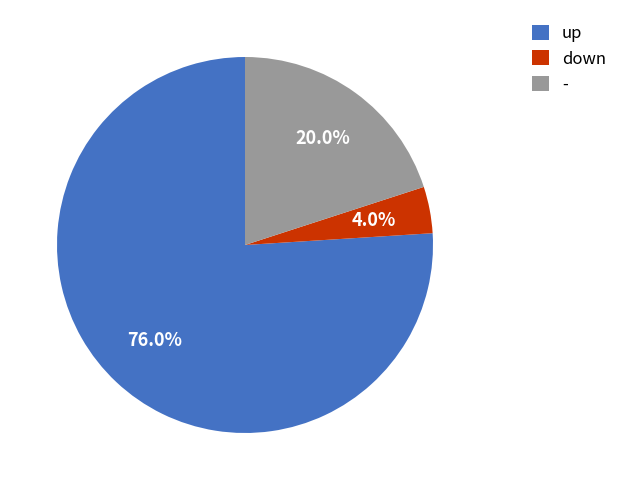

Approximately how many times larger is the value at - compared to up?

0.3